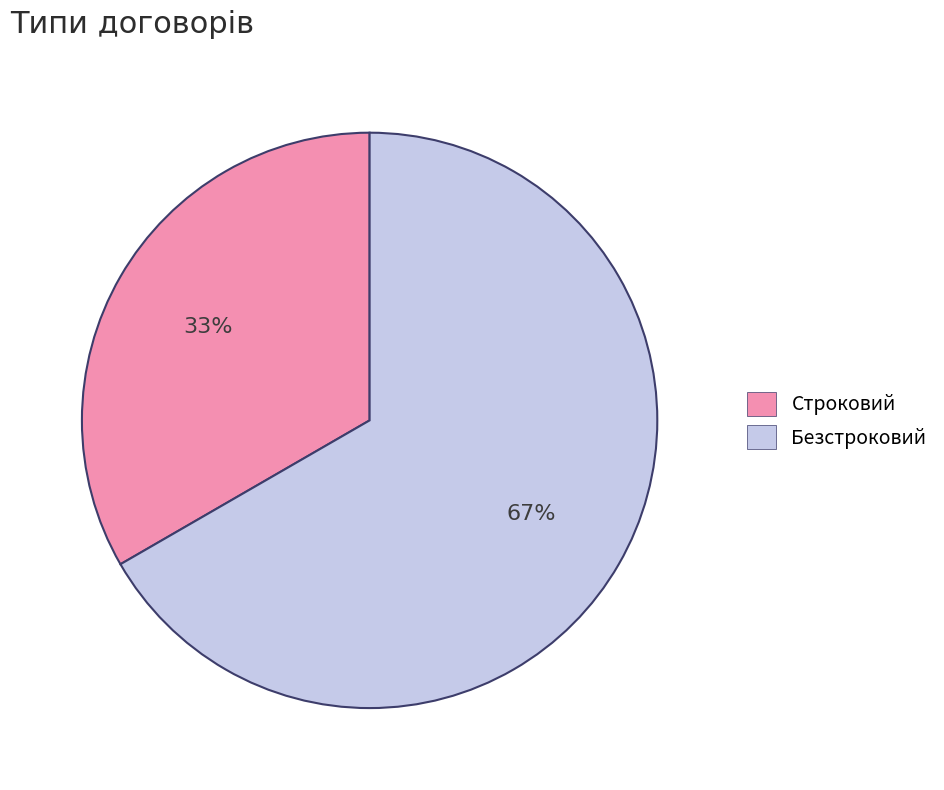

What percentage is the Безстроковий slice, to the nearest percent?

67%